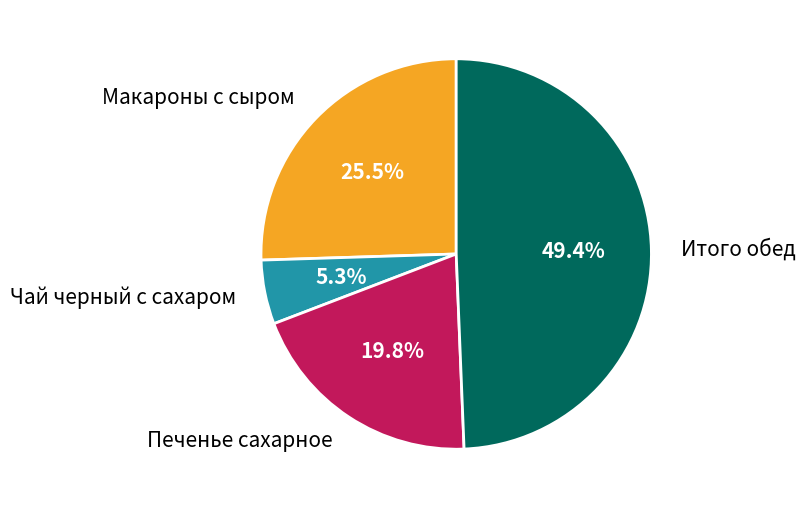

Combined, do Печенье сахарное and Чай черный с сахаром account for over 50%?

No